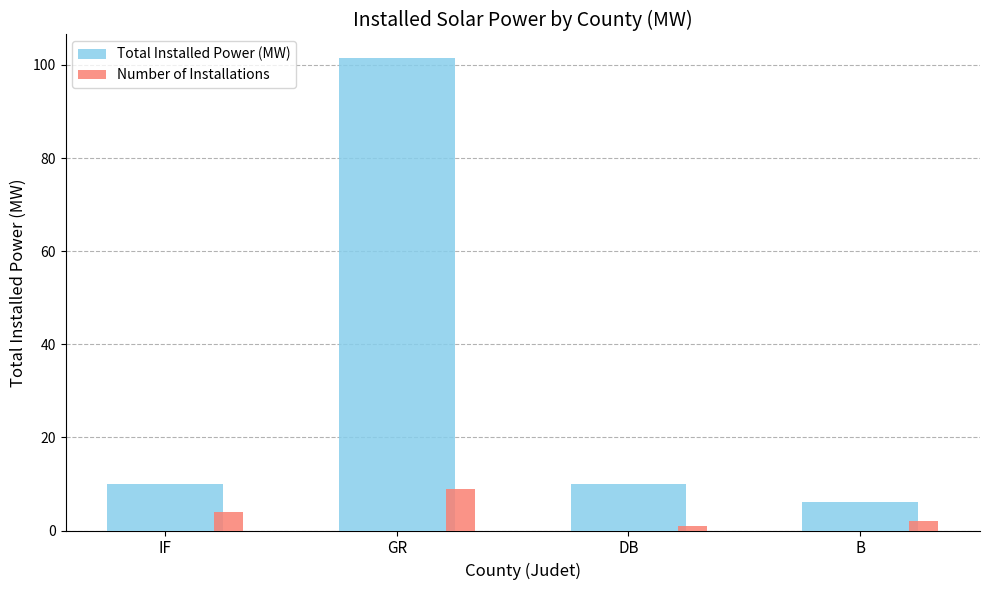

Rank the categories by Number of Installations value from highest to lowest.

GR, IF, B, DB